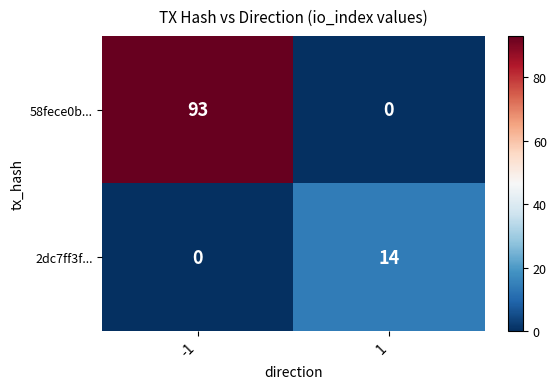

True or false: 58fece0b... has a value of 93 at -1.

True